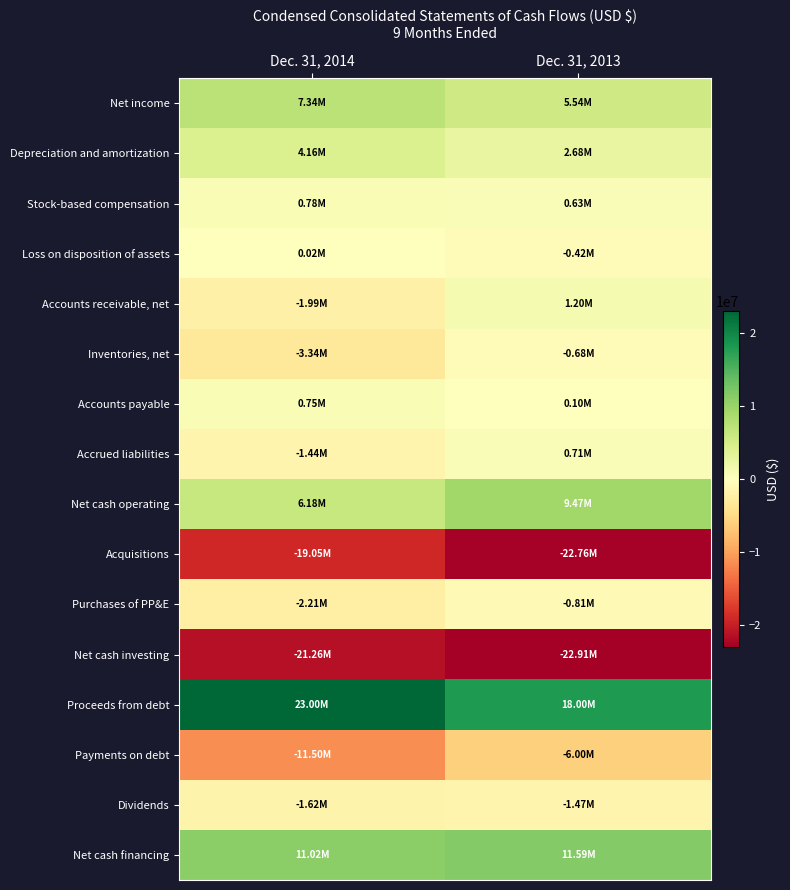

Reading right to left, what are all the values shown in this chart?

Net income: Dec. 31, 2013=5538000	Dec. 31, 2014=7344000
Depreciation and amortization: Dec. 31, 2013=2682000	Dec. 31, 2014=4162000
Stock-based compensation: Dec. 31, 2013=629000	Dec. 31, 2014=776000
Loss on disposition of assets: Dec. 31, 2013=-420000	Dec. 31, 2014=16000
Accounts receivable, net: Dec. 31, 2013=1202000	Dec. 31, 2014=-1994000
Inventories, net: Dec. 31, 2013=-684000	Dec. 31, 2014=-3340000
Accounts payable: Dec. 31, 2013=105000	Dec. 31, 2014=747000
Accrued liabilities: Dec. 31, 2013=714000	Dec. 31, 2014=-1439000
Net cash operating: Dec. 31, 2013=9474000	Dec. 31, 2014=6176000
Acquisitions: Dec. 31, 2013=-22758000	Dec. 31, 2014=-19050000
Purchases of PP&E: Dec. 31, 2013=-808000	Dec. 31, 2014=-2212000
Net cash investing: Dec. 31, 2013=-22905000	Dec. 31, 2014=-21262000
Proceeds from debt: Dec. 31, 2013=18000000	Dec. 31, 2014=23000000
Payments on debt: Dec. 31, 2013=-6000000	Dec. 31, 2014=-11500000
Dividends: Dec. 31, 2013=-1467000	Dec. 31, 2014=-1618000
Net cash financing: Dec. 31, 2013=11585000	Dec. 31, 2014=11019000